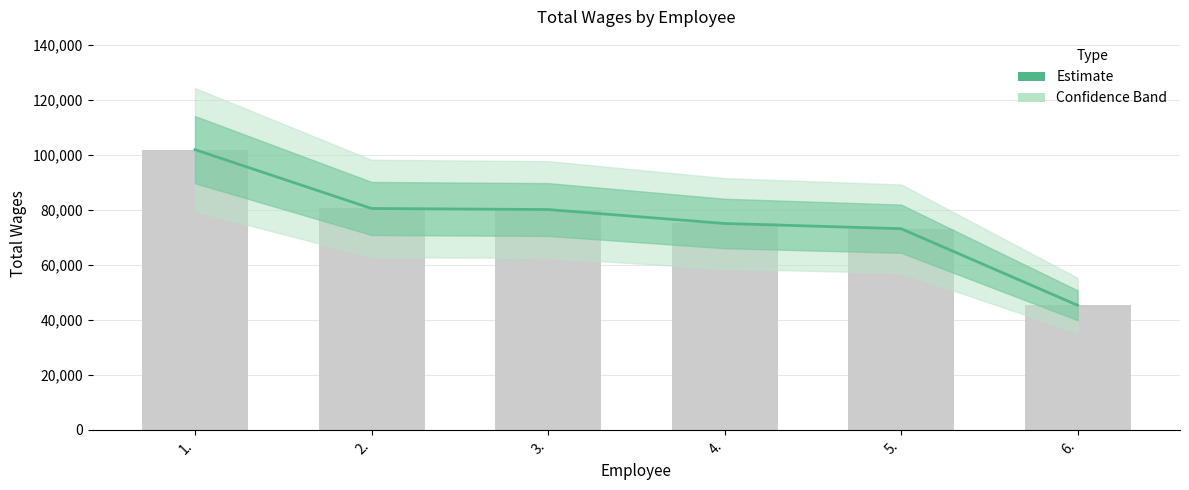

What is the ratio of the value at 1. to the value at 3.?

1.3